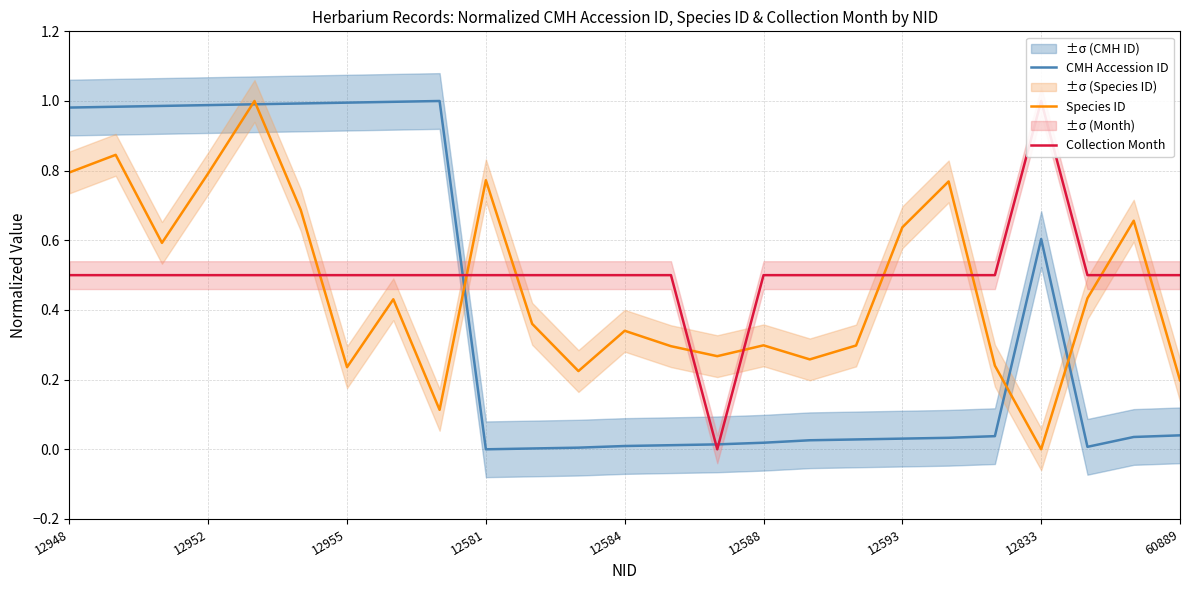

The CMH Accession ID series shows 0.5 at 12948. True or false?

False